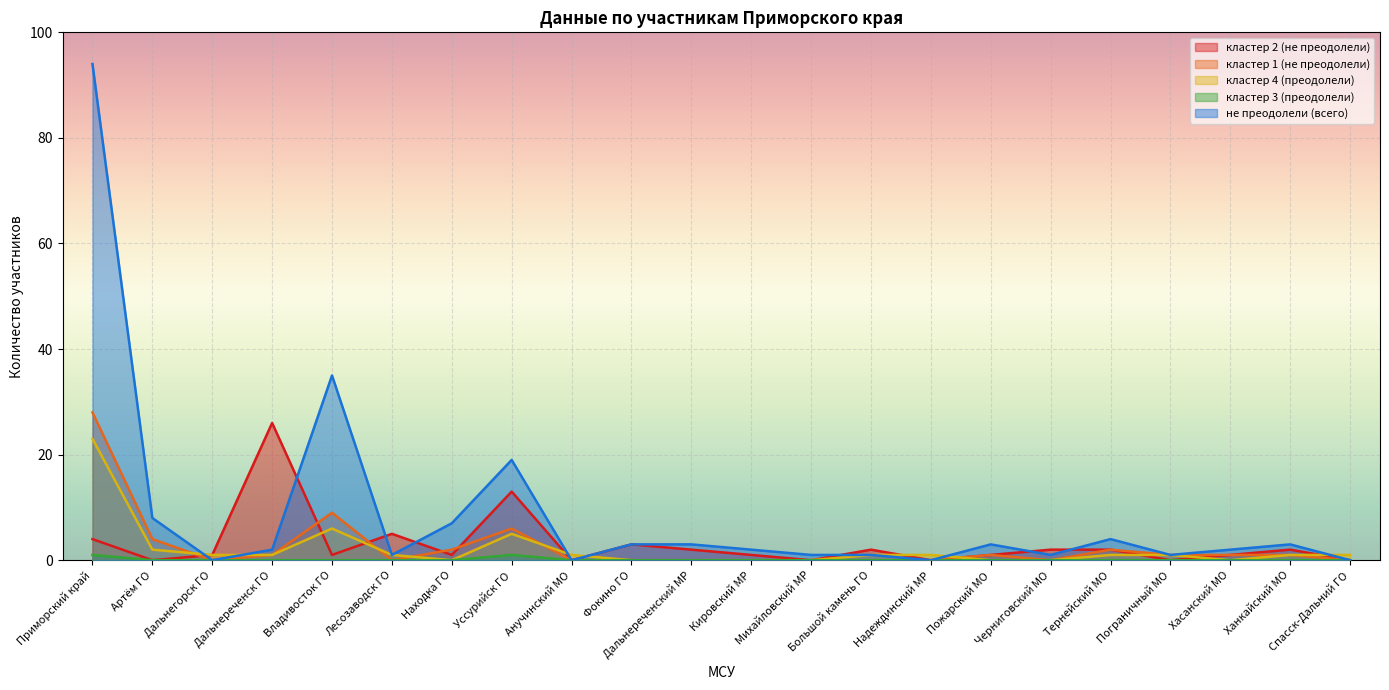

What is the difference between the maximum and minimum values in the кластер 2 (не преодолели) series?

26